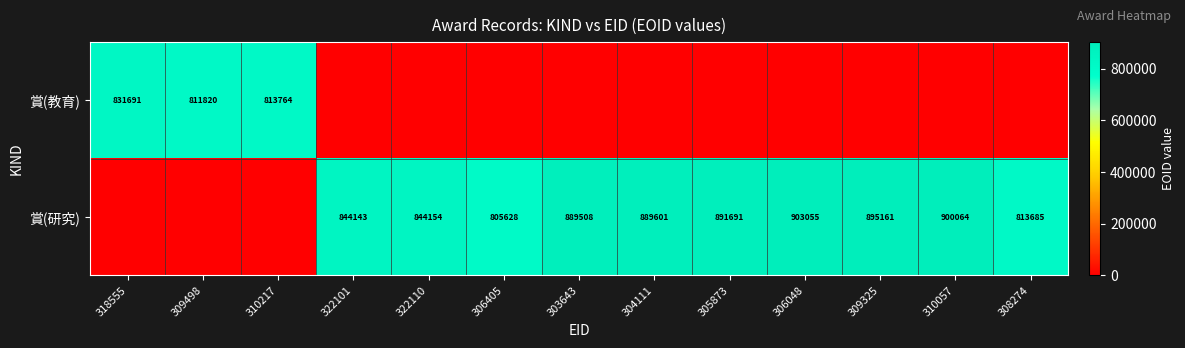

What is the difference between the 賞(研究) values at 306405 and 322110?

38526